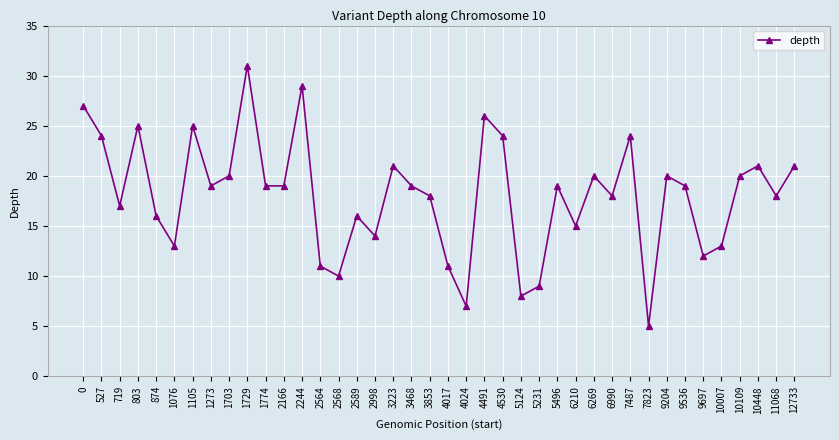

What is the difference between the second highest and second lowest values?

22